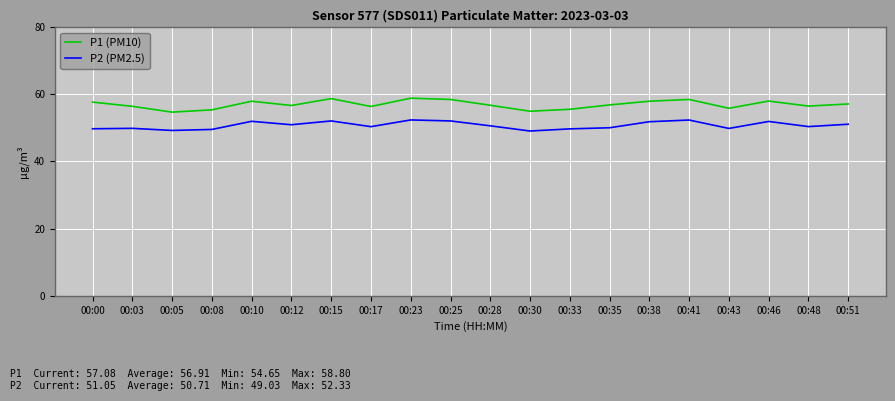

At 00:41, list the series in order from smallest to largest.

P2 (PM2.5), P1 (PM10)